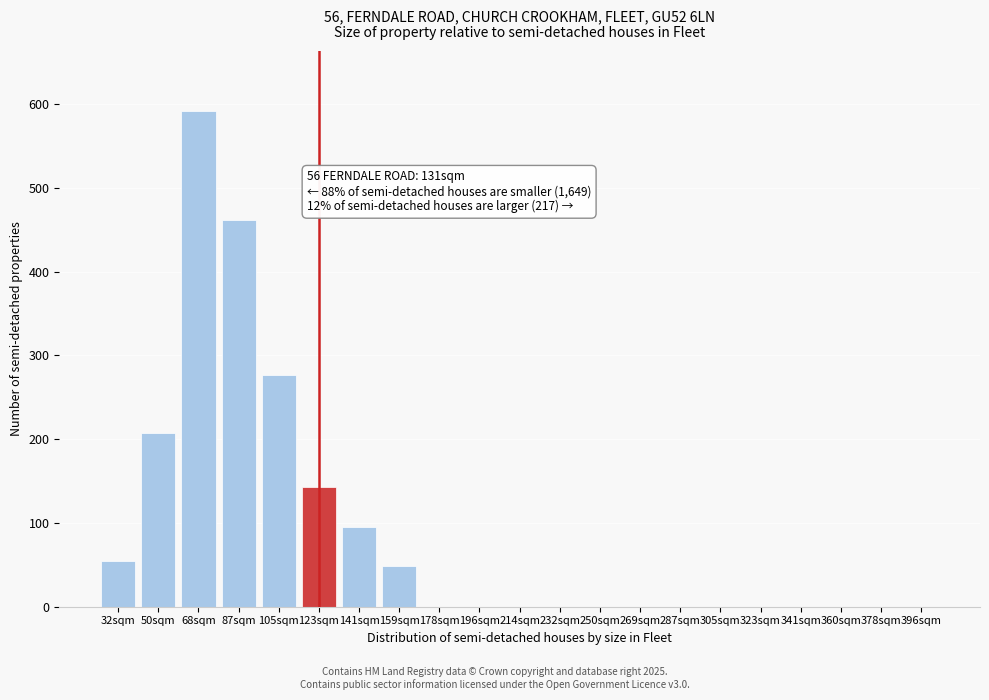

Reading right to left, what are all the values shown in this chart?

396sqm=0	378sqm=0	360sqm=0	341sqm=0	323sqm=0	305sqm=0	287sqm=0	269sqm=0	250sqm=0	232sqm=0	214sqm=0	196sqm=0	178sqm=0	159sqm=48	141sqm=95	123sqm=143	105sqm=276	87sqm=462	68sqm=592	50sqm=207	32sqm=55